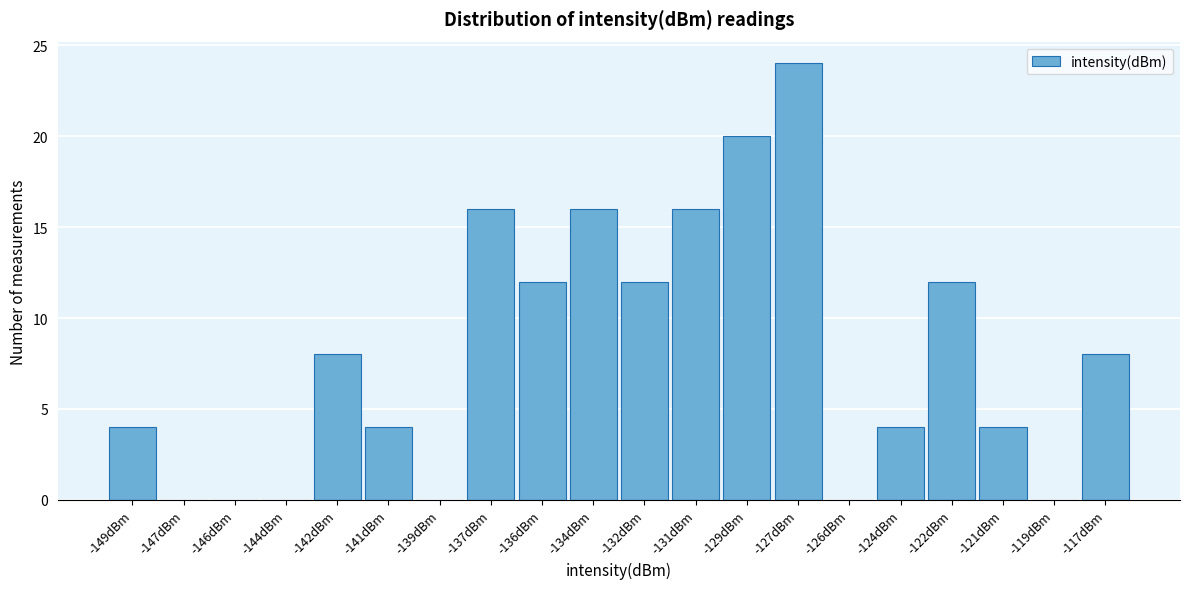

Reading left to right, what are all the values shown in this chart?

-149dBm=4	-147dBm=0	-146dBm=0	-144dBm=0	-142dBm=8	-141dBm=4	-139dBm=0	-137dBm=16	-136dBm=12	-134dBm=16	-132dBm=12	-131dBm=16	-129dBm=20	-127dBm=24	-126dBm=0	-124dBm=4	-122dBm=12	-121dBm=4	-119dBm=0	-117dBm=8